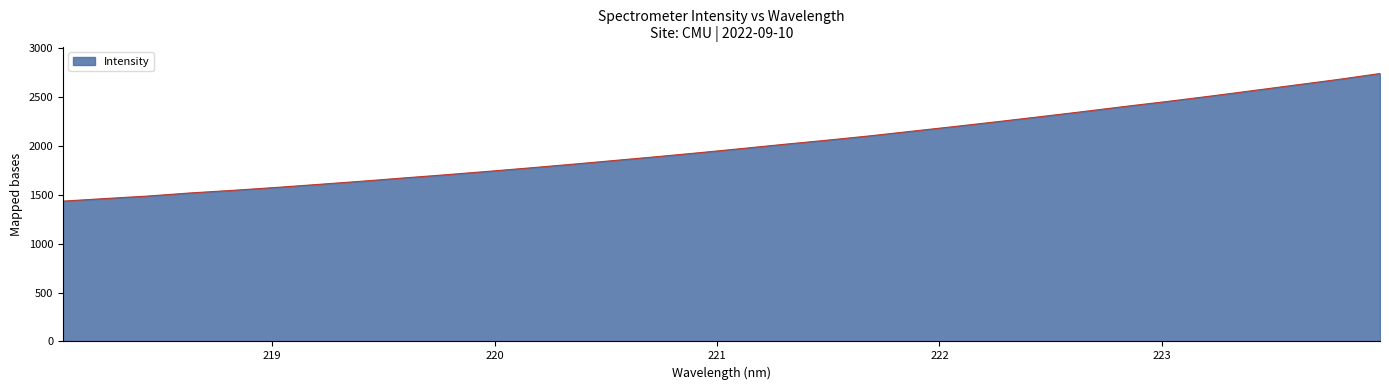

What is the greatest value displayed?

2737.8